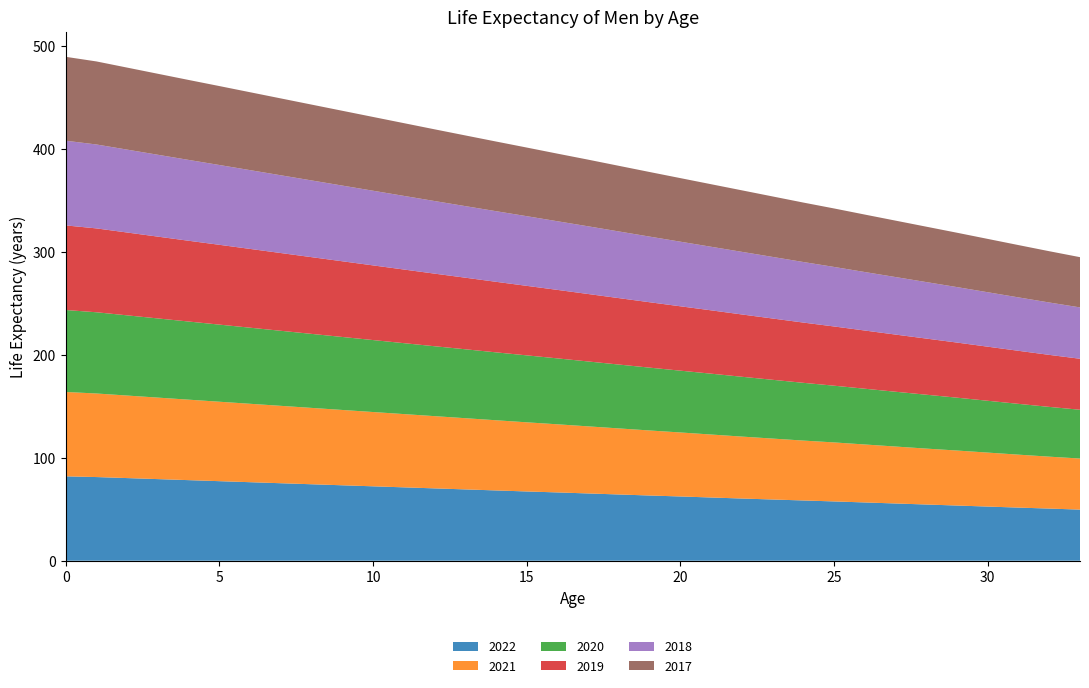

Reading right to left, list all the values displayed in this chart.

2022: 49.6	50.6	51.6	52.6	53.6	54.6	55.6	56.6	57.6	58.5	59.5	60.4	61.4	62.4	63.3	64.3	65.3	66.3	67.3	68.3	69.3	70.3	71.3	72.3	73.3	74.3	75.3	76.3	77.3	78.3	79.3	80.3	81.3	82.0
2021: 49.6	50.4	51.4	52.4	53.4	54.3	55.3	56.3	57.3	58.2	59.2	60.2	61.2	62.2	63.2	64.2	65.2	66.2	67.2	68.2	69.2	70.2	71.2	72.2	73.2	74.2	75.2	76.2	77.2	78.2	79.2	80.2	81.2	82.0
2020: 47.4	48.3	49.3	50.3	51.3	52.3	53.2	54.2	55.1	56.1	57.1	58.1	59.1	60.0	61.0	62.0	63.0	64.0	65.0	66.0	67.0	67.9	68.9	69.9	70.9	71.9	72.9	73.9	74.9	75.9	76.9	77.9	78.9	79.6
2019: 49.5	50.5	51.5	52.5	53.5	54.5	55.5	56.5	57.5	58.5	59.5	60.5	61.5	62.5	63.5	64.5	65.5	66.5	67.5	68.5	69.5	70.5	71.5	72.5	73.5	74.5	75.5	76.5	77.5	78.5	79.5	80.5	81.5	82.2
2018: 49.9	50.9	51.9	52.9	53.9	54.9	55.9	56.8	57.8	58.8	59.8	60.8	61.8	62.8	63.8	64.8	65.8	66.7	67.7	68.6	69.5	70.5	71.5	72.5	73.5	74.5	75.5	76.5	77.5	78.5	79.5	80.5	81.5	82.3
2017: 48.8	49.8	50.8	51.8	52.8	53.8	54.8	55.8	56.8	57.8	58.8	59.8	60.8	61.8	62.8	63.8	64.8	65.7	66.7	67.7	68.7	69.7	70.7	71.7	72.7	73.7	74.7	75.7	76.7	77.7	78.7	79.7	80.7	81.5